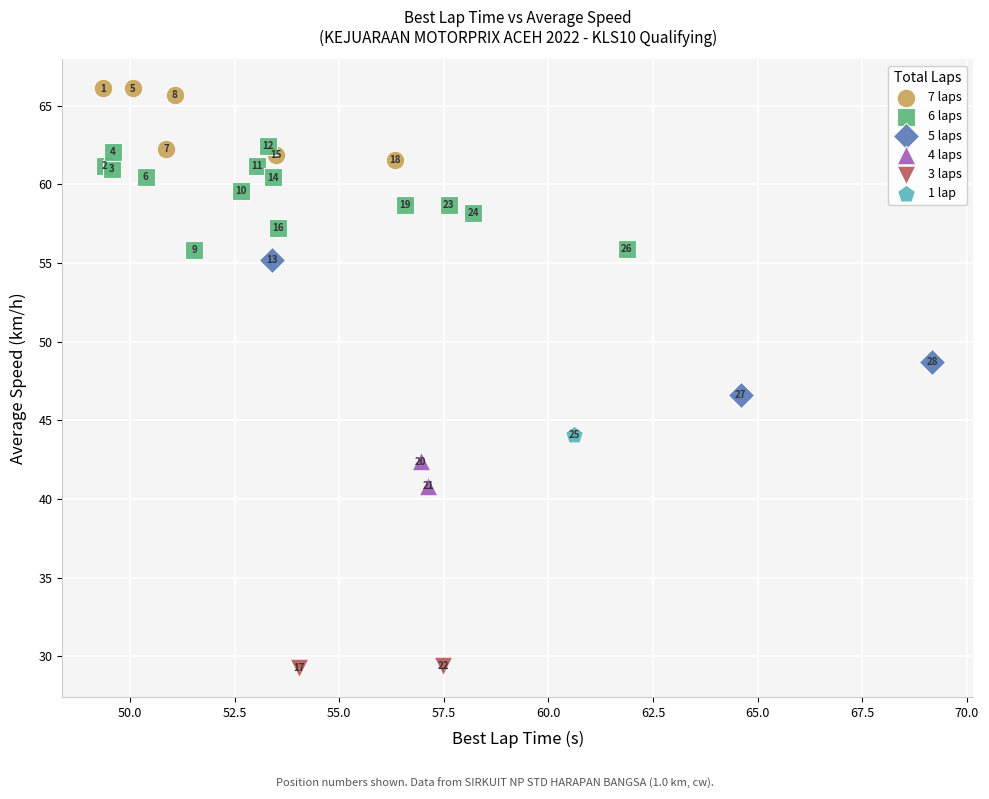

Which series contains the highest Y value?

7 laps